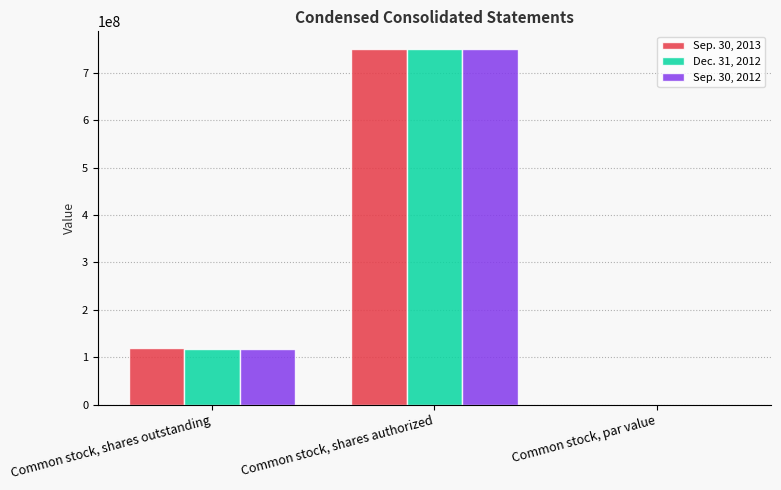

Which category has the highest value in the Sep. 30, 2013 series?

Common stock, shares authorized